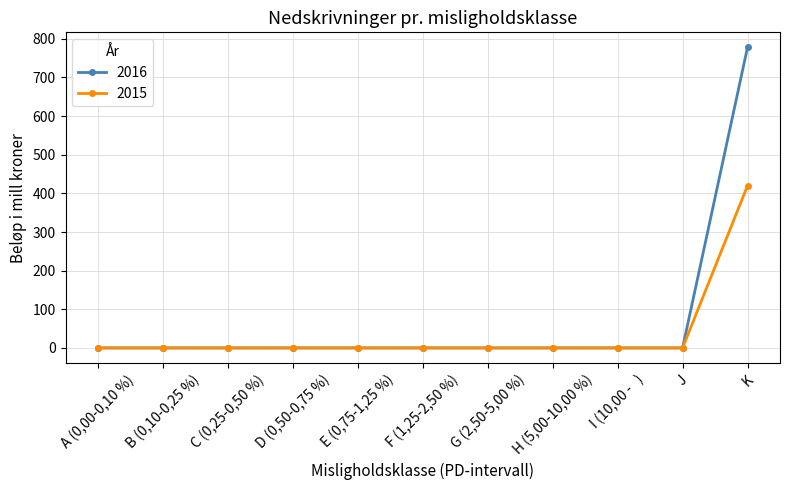

What is the sum of all 2016 values?

778